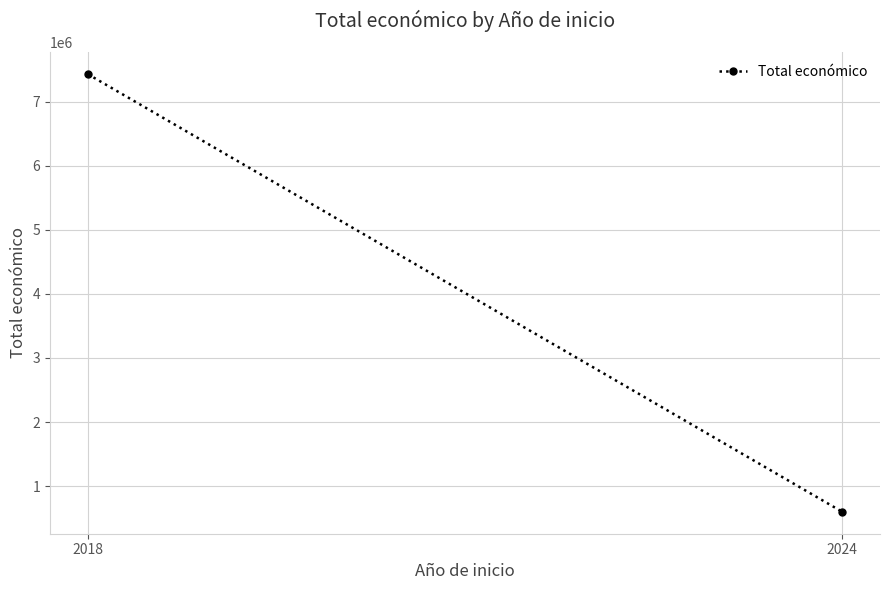

The chart shows a value of 4116703 at 2018. True or false?

False